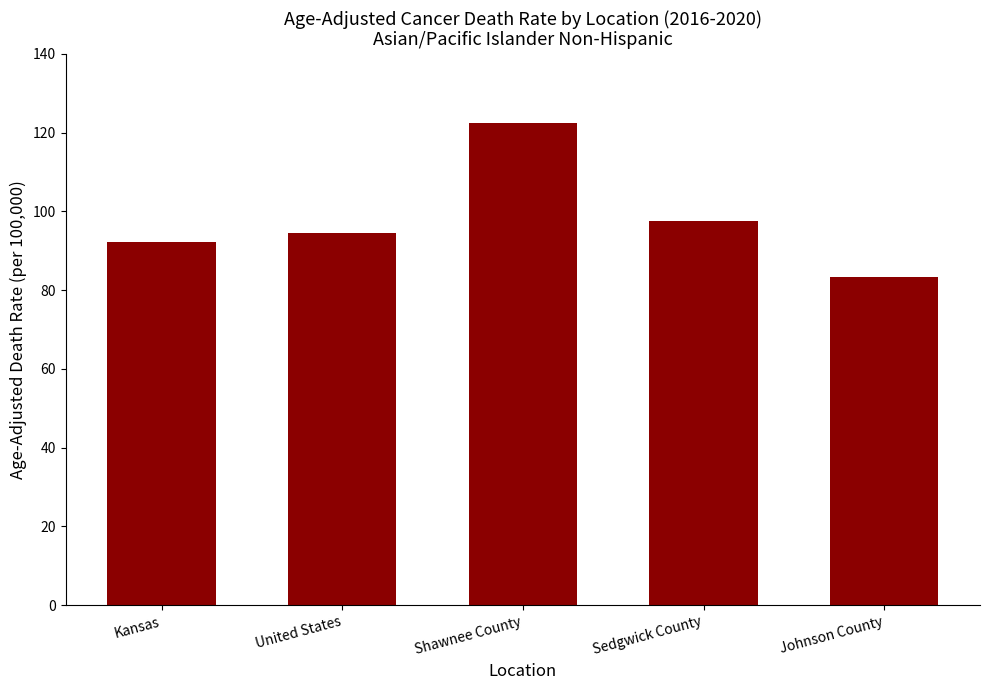

Is it true that the value at Kansas is 34.6?

False